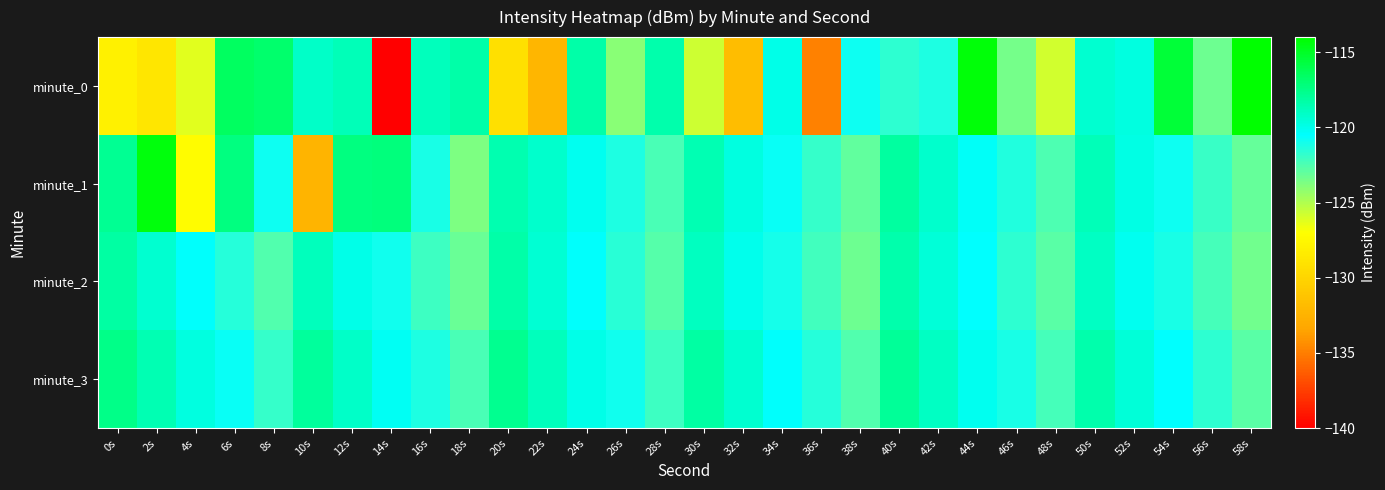

What is the spread (max minus min) of values at 56s?

1.6